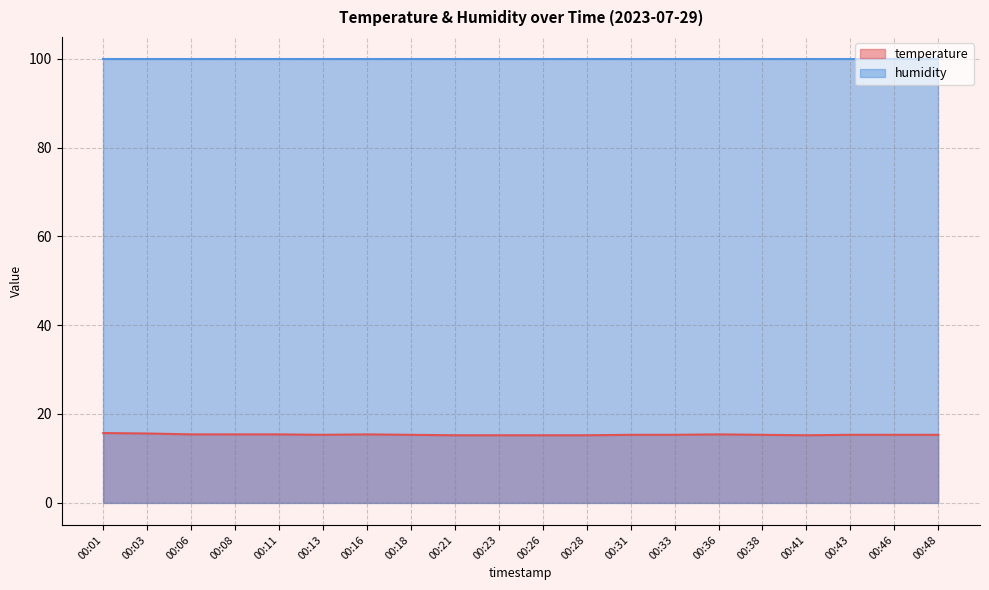

At which label is the value closest to 15?

00:21